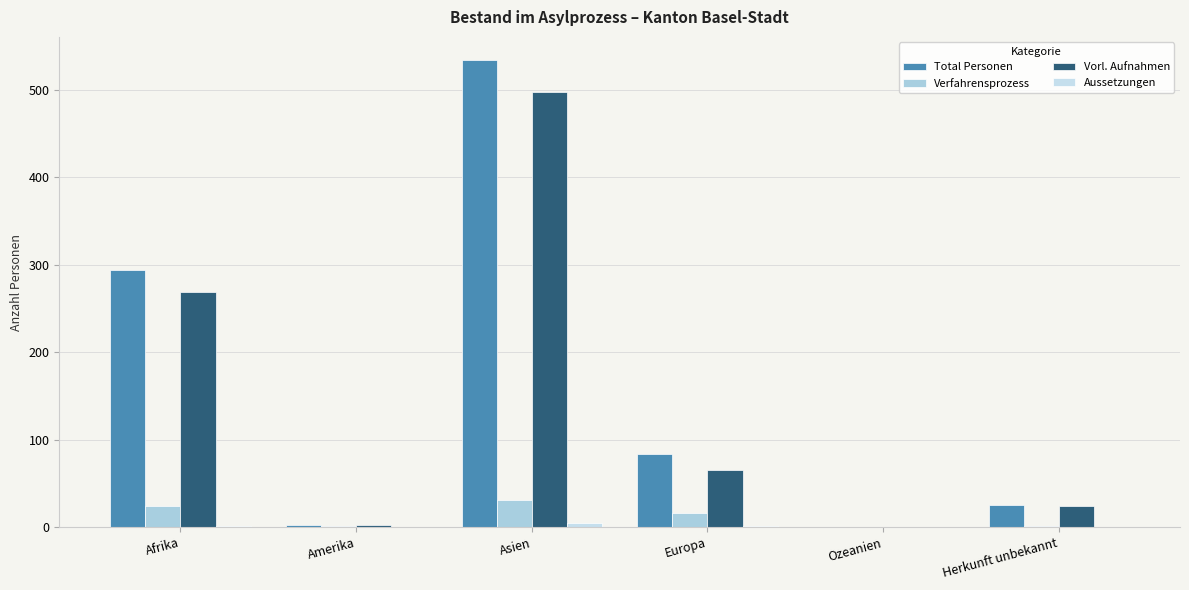

Does the chart contain stacked bars?

No